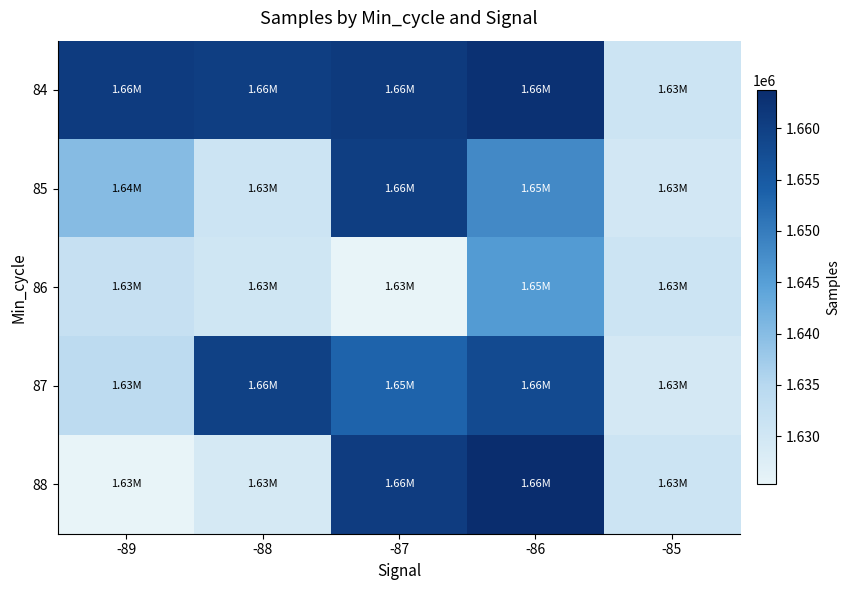

Reading right to left, what are all the values shown in this chart?

84: -85=1630849.2	-86=1662691.0	-87=1661111.0	-88=1660348.2	-89=1660741.8
85: -85=1629773.0	-86=1648079.6	-87=1660349.4	-88=1630761.2	-89=1640062.6
86: -85=1630849.2	-86=1645658.4	-87=1625290.4	-88=1630357.4	-89=1632064.6
87: -85=1629256.8	-86=1657888.4	-87=1653378.0	-88=1659778.2	-89=1633969.8
88: -85=1630849.2	-86=1663740.8	-87=1660655.4	-88=1629024.6	-89=1625351.8